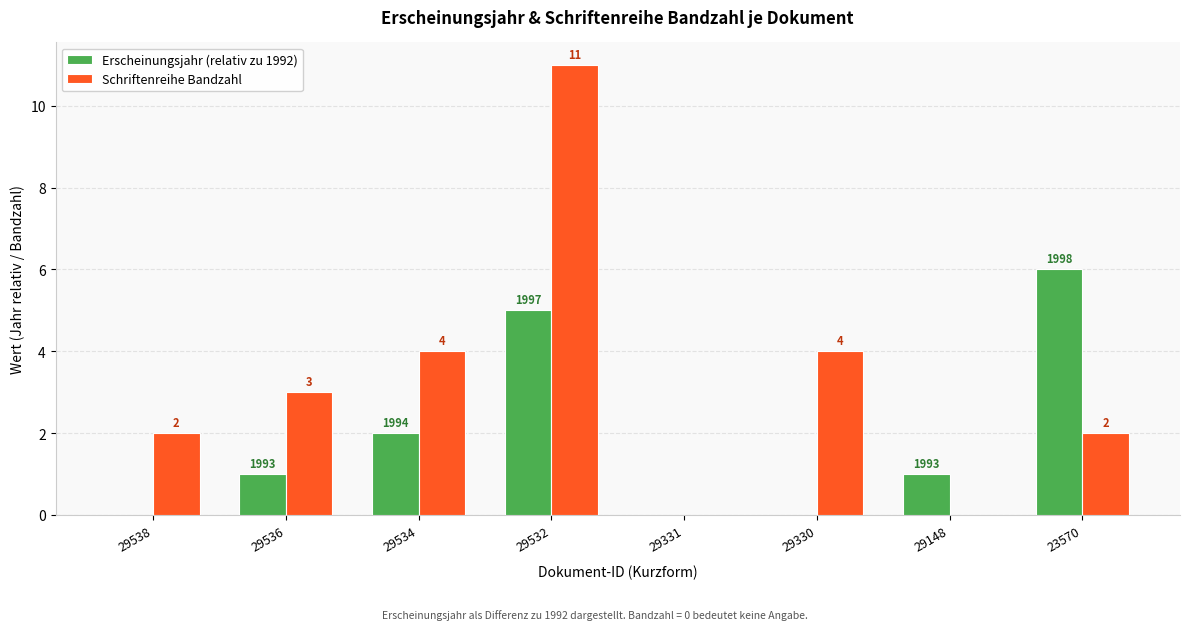

The value of Erscheinungsjahr (relativ zu 1992) at 29538 is 0. True or false?

True